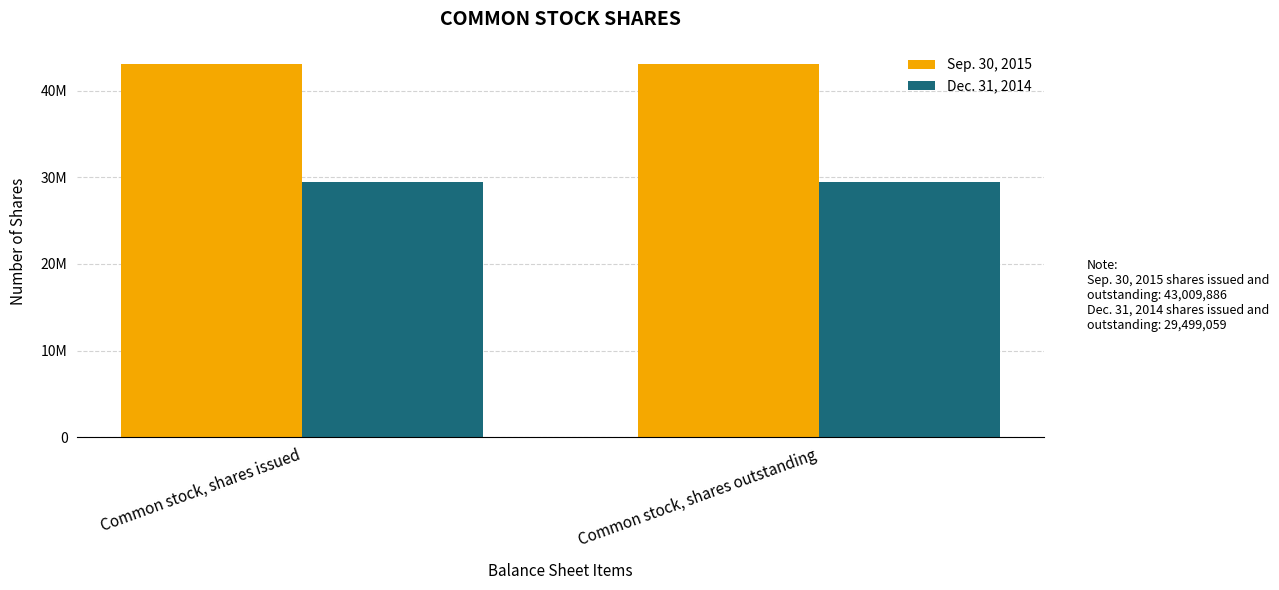

What is the maximum value for Sep. 30, 2015?

43009886